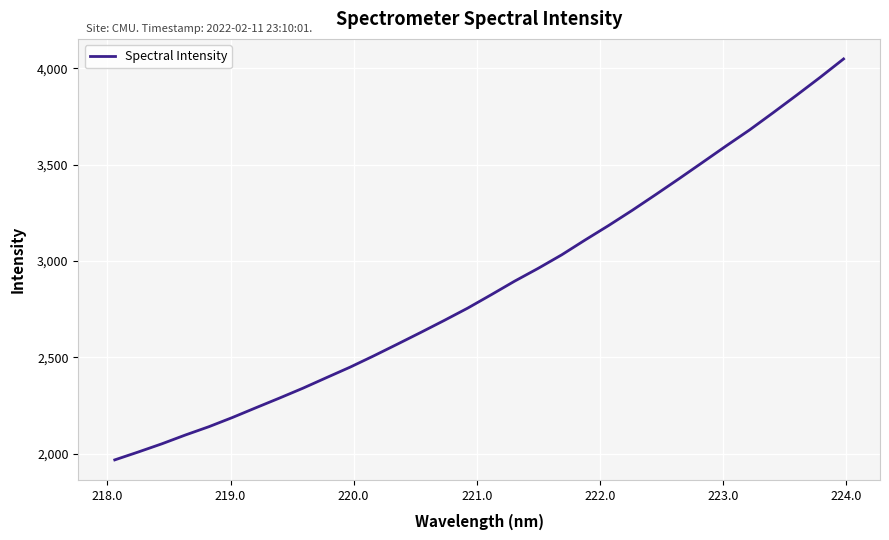

What is the maximum value shown in the chart?

4048.4